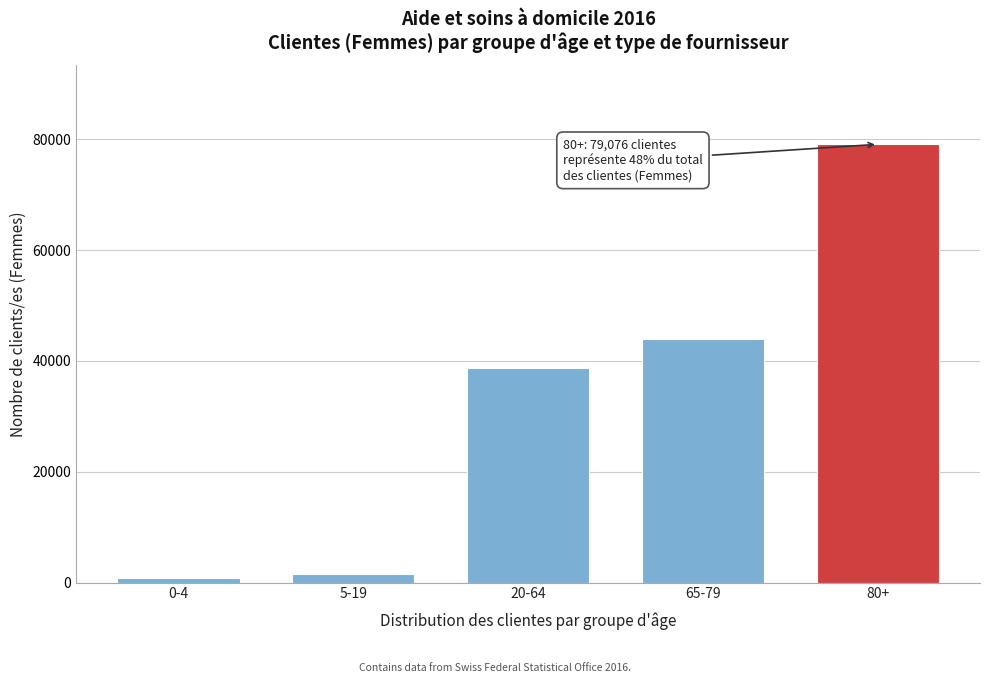

Reading left to right, extract all data points from this chart.

0-4=781	5-19=1473	20-64=38755	65-79=43907	80+=79076